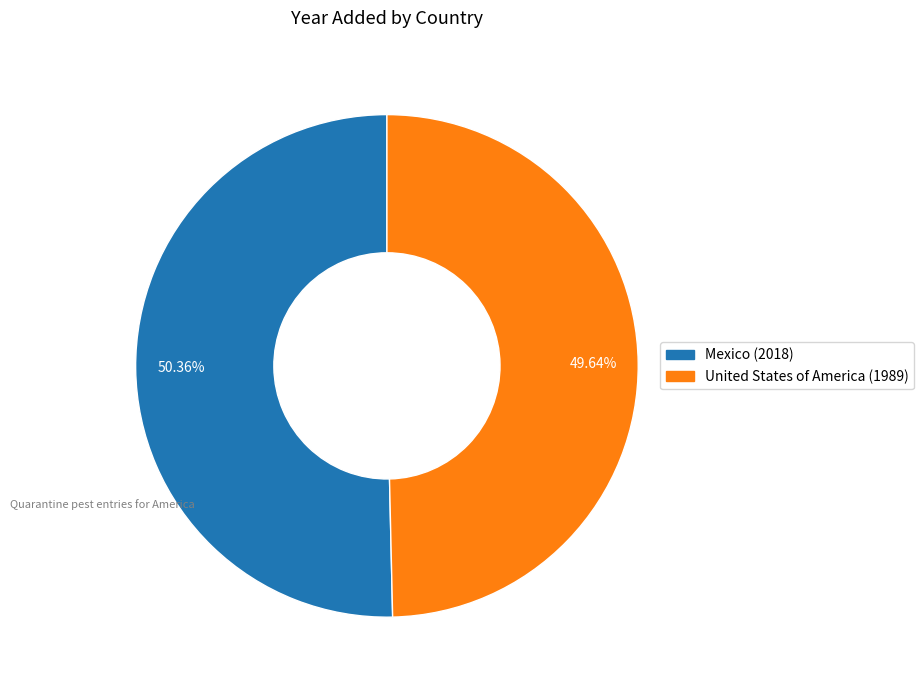

Which slice is the smallest?

United States of America